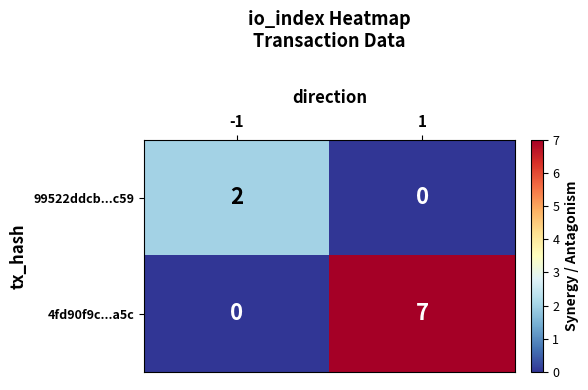

Count the number of data series in this chart.

2